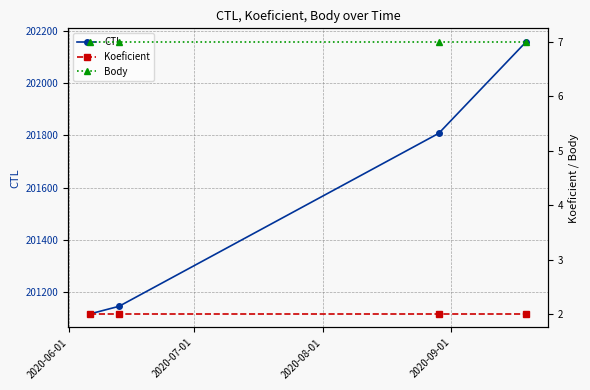

What is the highest value of the CTL series?

202157